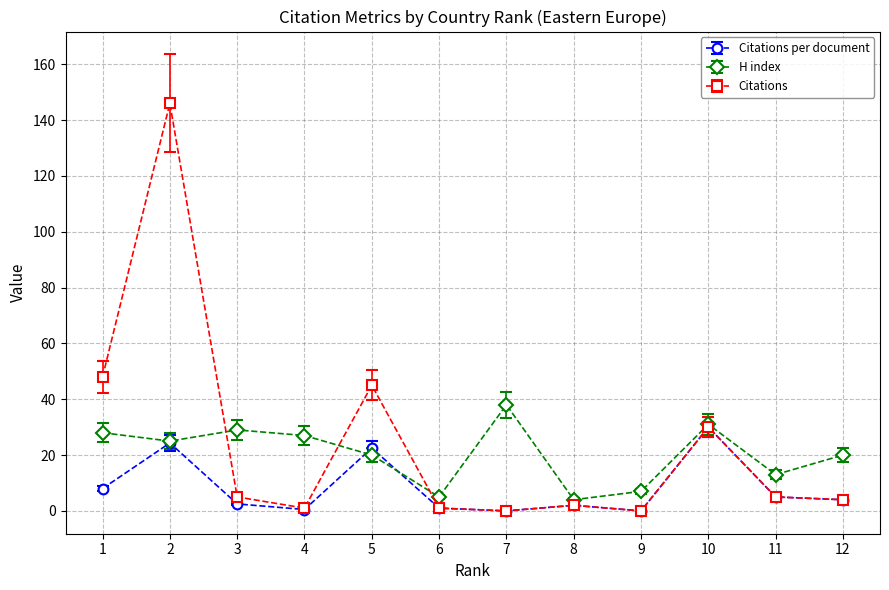

Which series has the largest total across all categories?

Citations